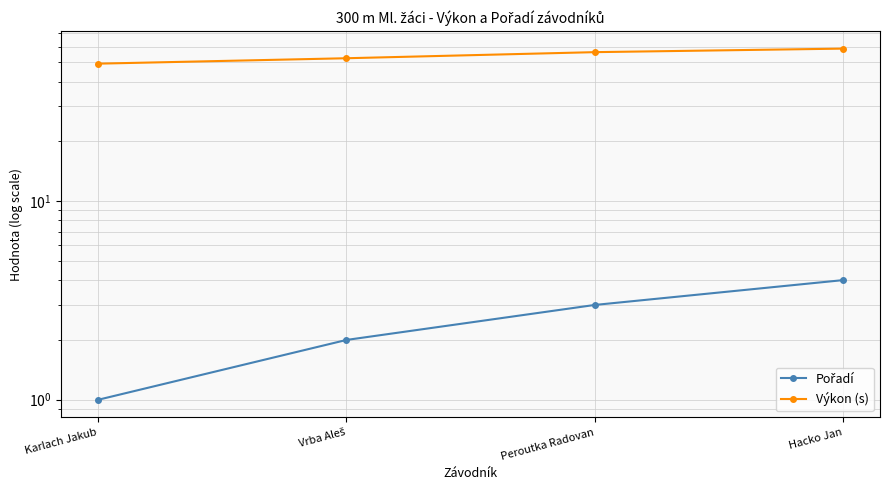

At how many categories does at least one series exceed 17?

4